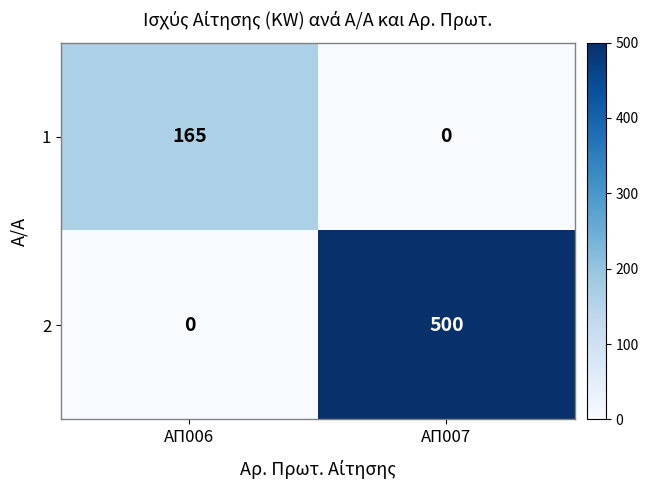

Where is 2 nearest to the value 250?

ΑΠ006